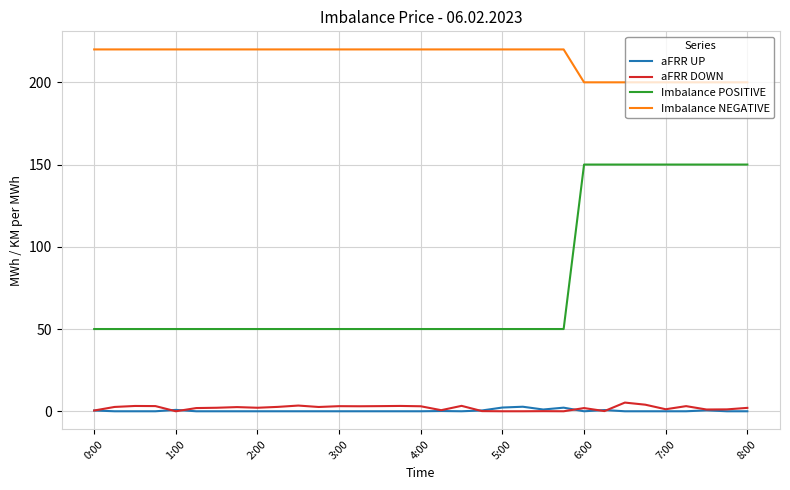

Which series has the largest range (max minus min)?

Imbalance POSITIVE